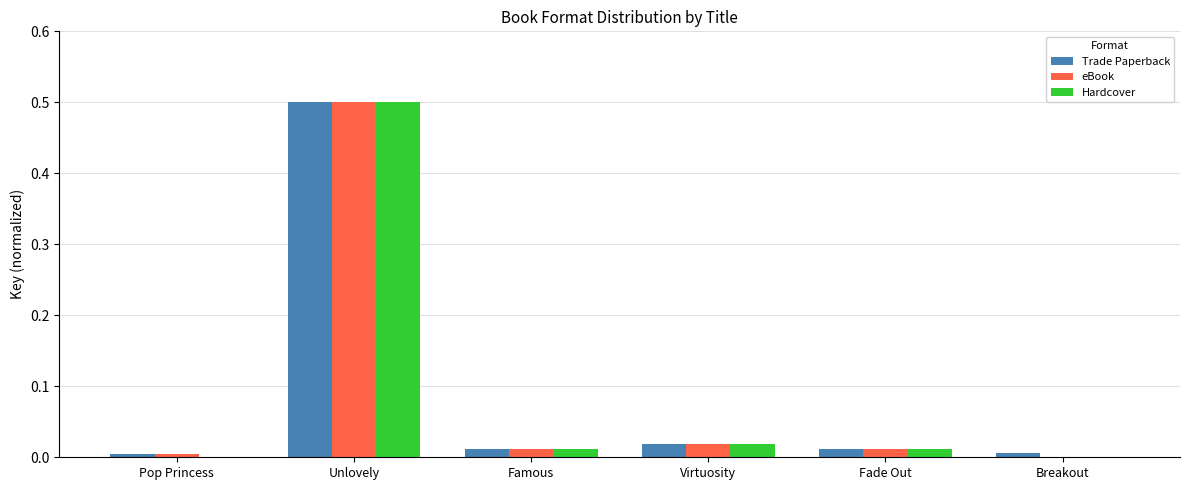

The Trade Paperback series shows 0.0 at Fade Out. True or false?

True